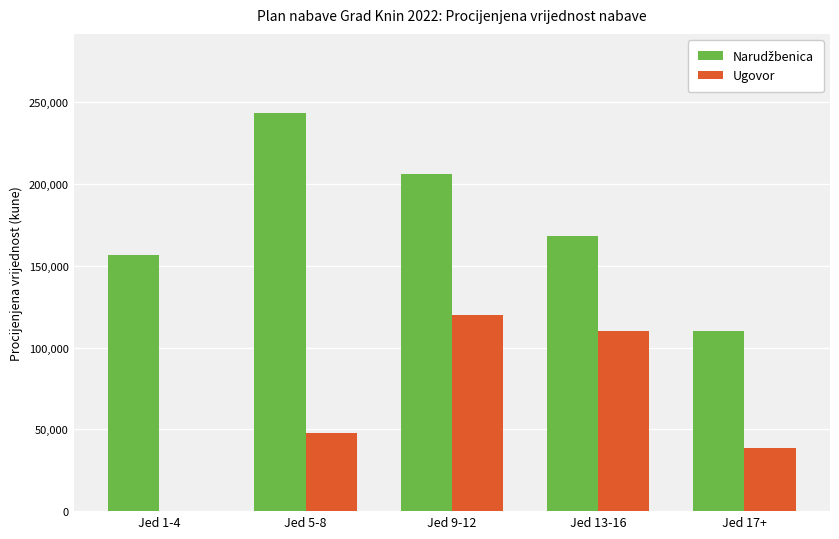

What is the sum of all Ugovor values?

316400